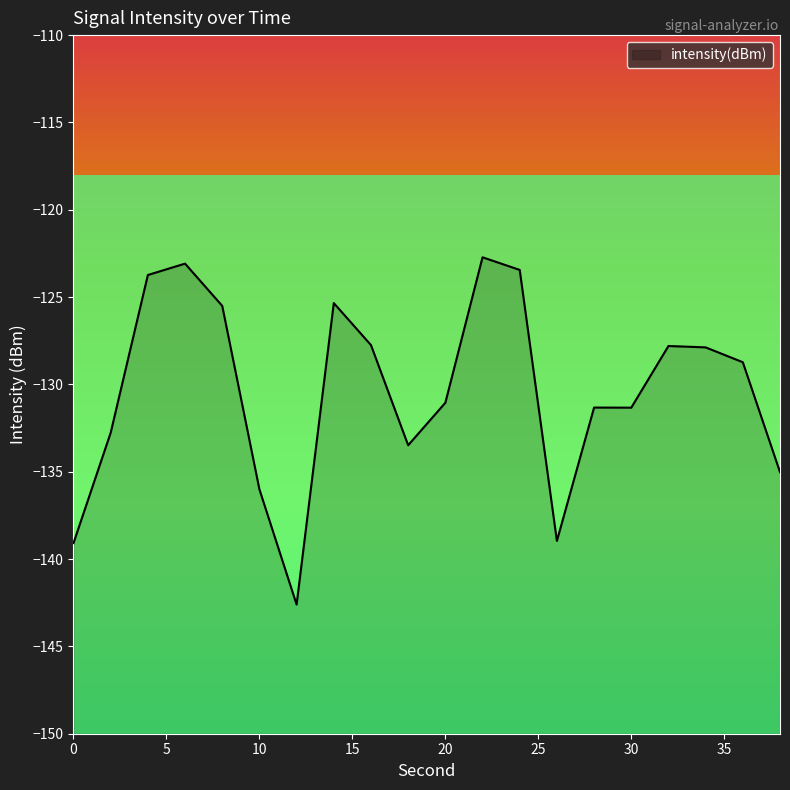

What is the difference between the maximum and minimum values?

19.9